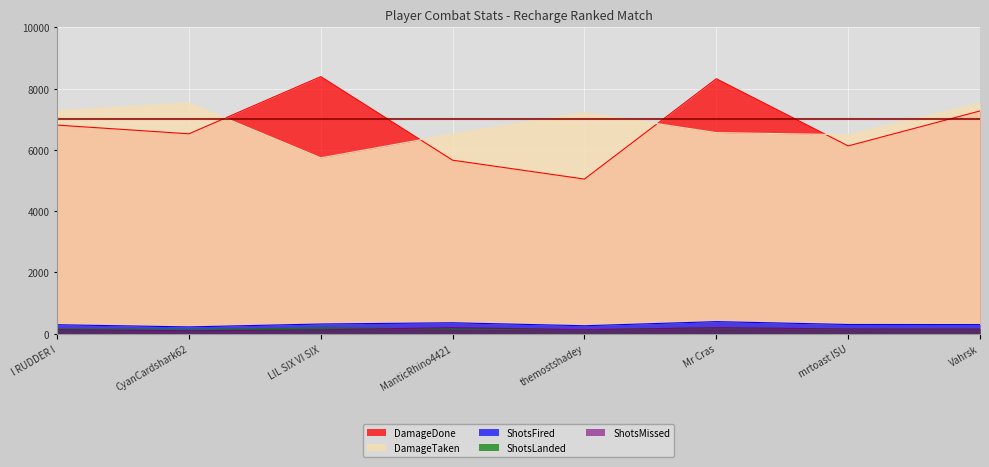

Which category has the lowest value in the ShotsMissed series?

CyanCardshark62